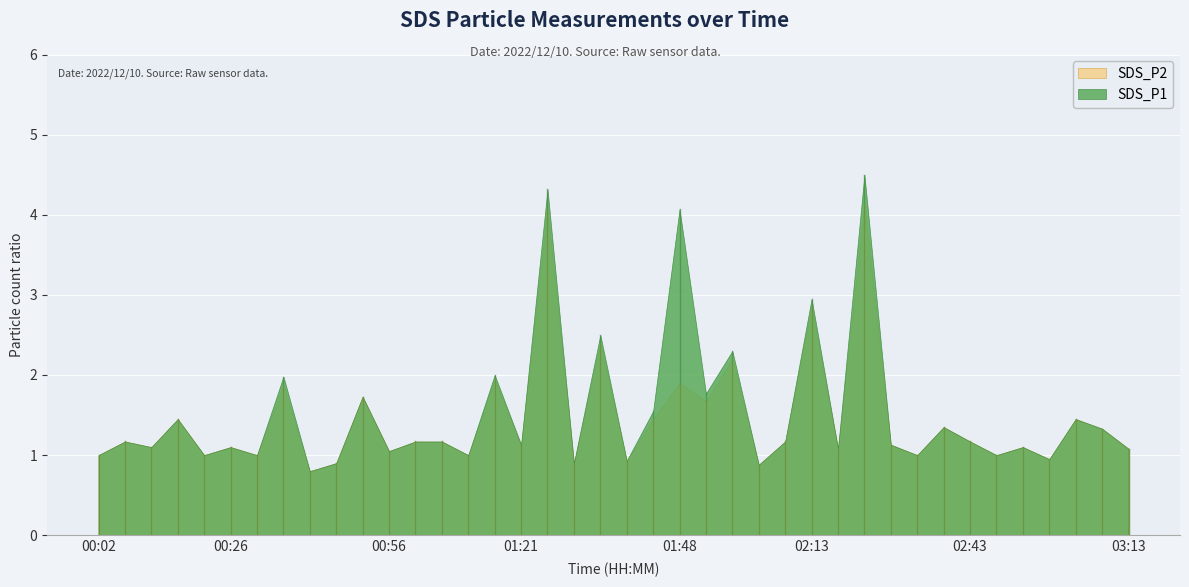

Reading right to left, transcribe all the data shown in this chart.

SDS_P1: 1.1	1.3	1.4	0.9	1.1	1.0	1.2	1.4	1.0	1.1	4.5	1.1	3.0	1.2	0.9	2.3	1.8	4.1	1.6	0.9	2.5	0.9	4.3	1.1	2.0	1.0	1.2	1.2	1.1	1.7	0.9	0.8	2.0	1.0	1.1	1.0	1.4	1.1	1.2	1.0
SDS_P2: 1.1	1.3	1.4	0.9	1.1	1.0	1.2	1.4	1.0	1.1	4.1	1.1	2.9	1.2	0.9	2.2	1.7	1.9	1.4	0.9	2.4	0.9	4.1	1.1	1.9	1.0	1.2	1.2	1.1	1.7	0.9	0.8	1.9	1.0	1.1	1.0	1.4	1.1	1.2	1.0